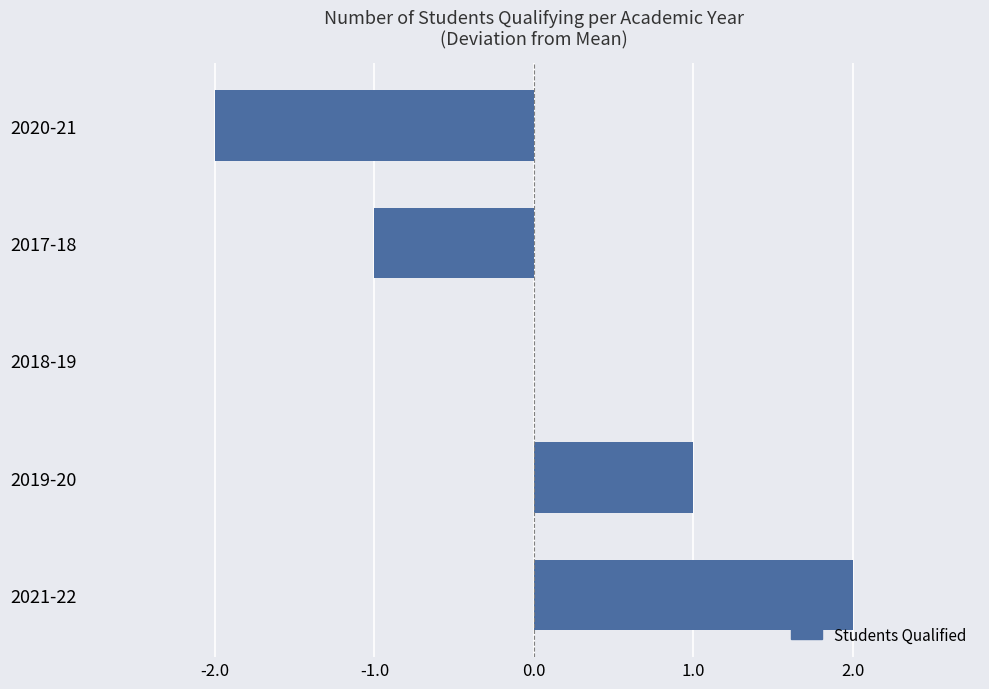

The value at 2017-18 is -1. True or false?

True